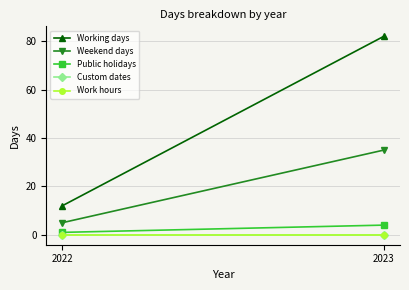

What is the value of the Working days point at the 2nd from the left?

82